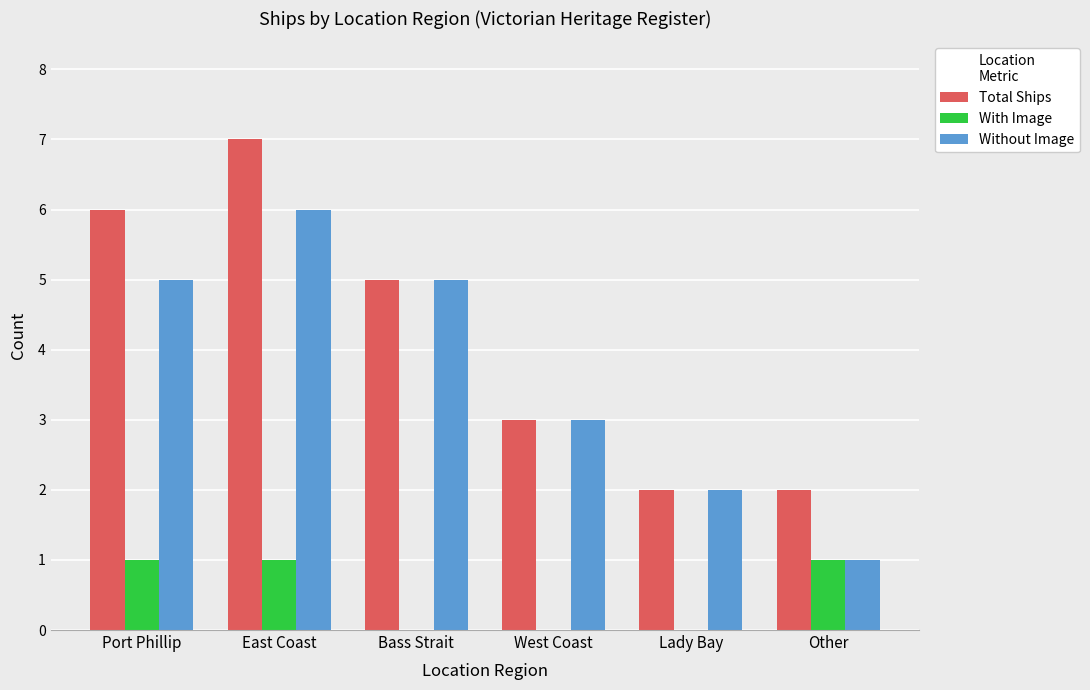

What is the sum of all Total Ships values?

25